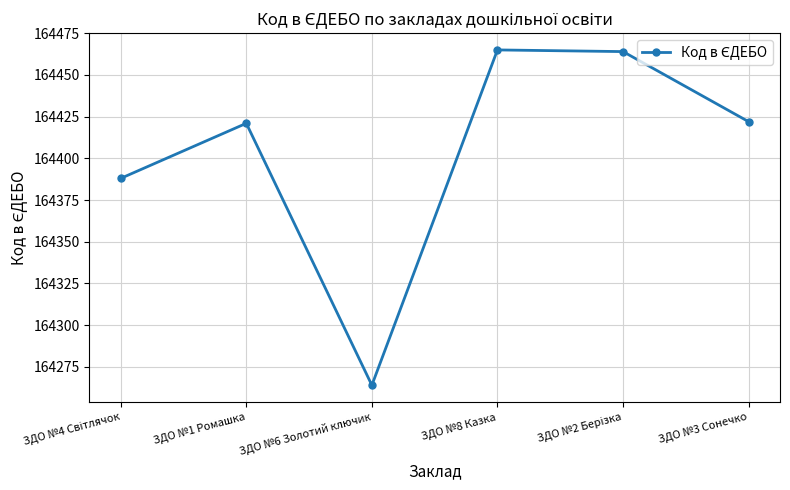

How many data points does each series have?

6